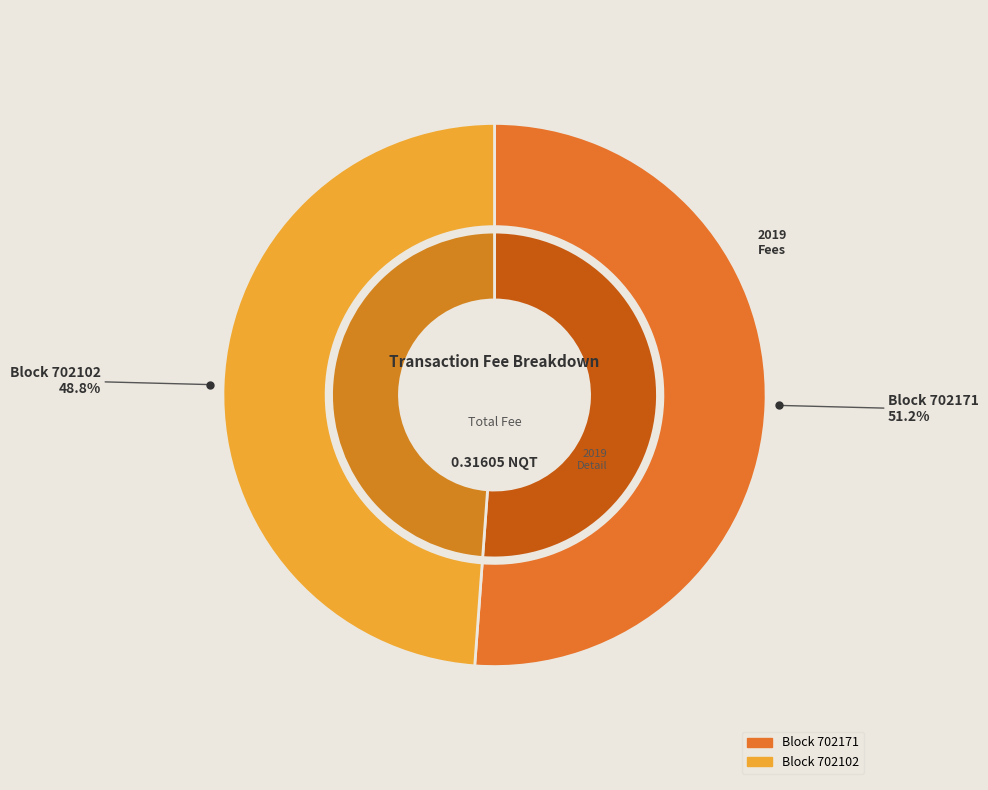

True or false: 702171 accounts for 41% of the total.

False